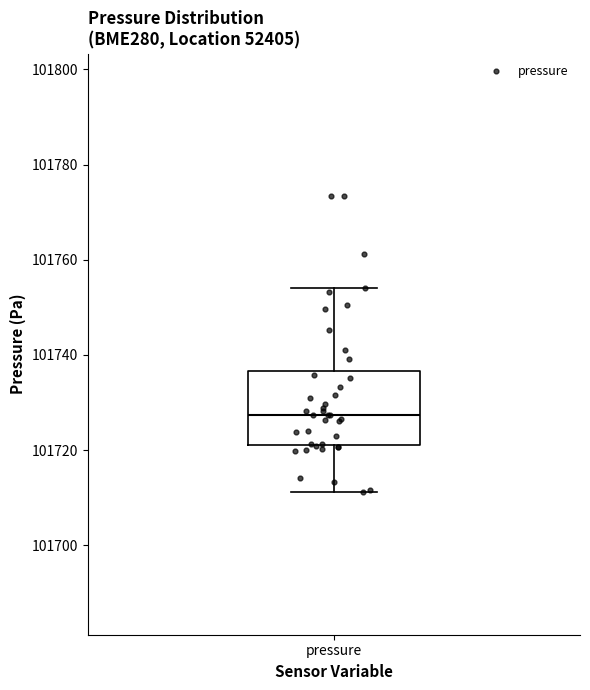

Read this box plot against the y-axis: the position of the median line, the range covered by the box, and the ends of both whiskers. The values are not printed on the chart, so give them approximately, as read against the axis.

median 101728, box 101722 to 101736, whiskers 101712 to 101754